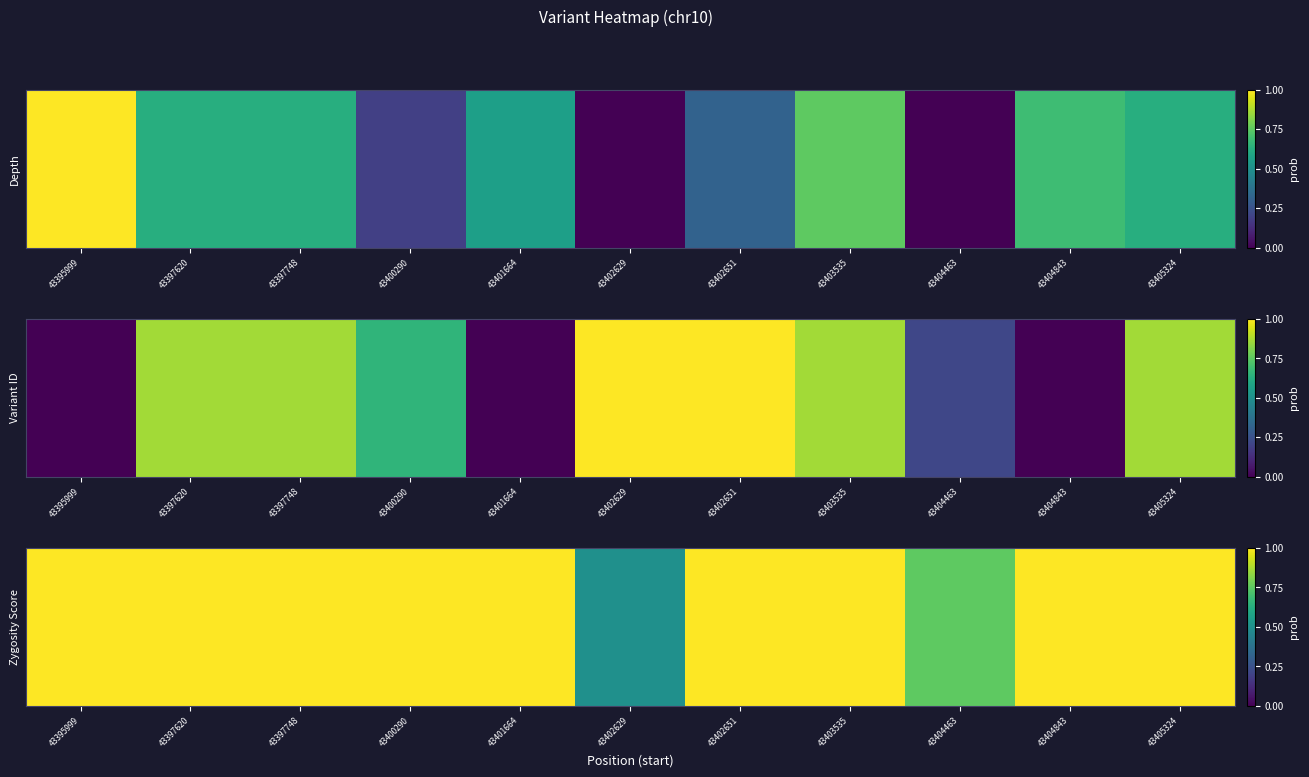

The chart shows a value of 1.0 at 43401664. True or false?

True